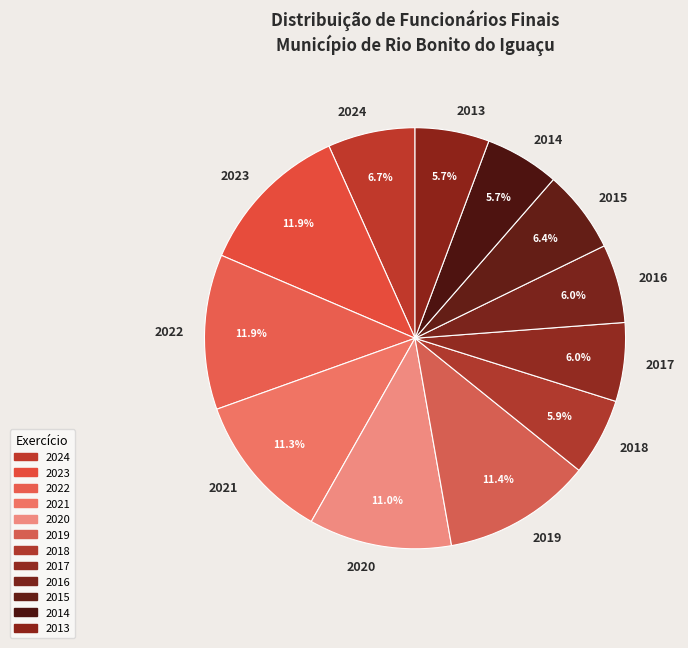

What percentage is NOT represented by 2023?

88.1%